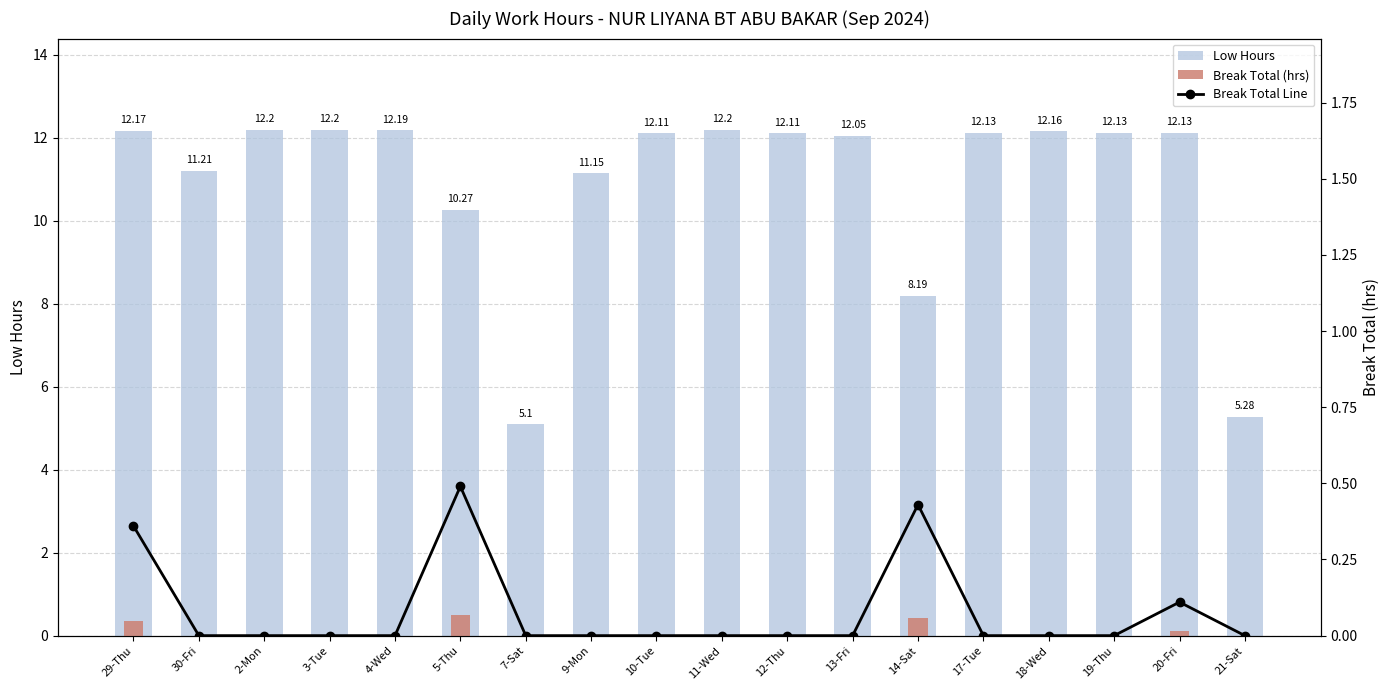

What are all the series names shown in the legend?

Low Hours, Break Total (hrs), Break Total Line